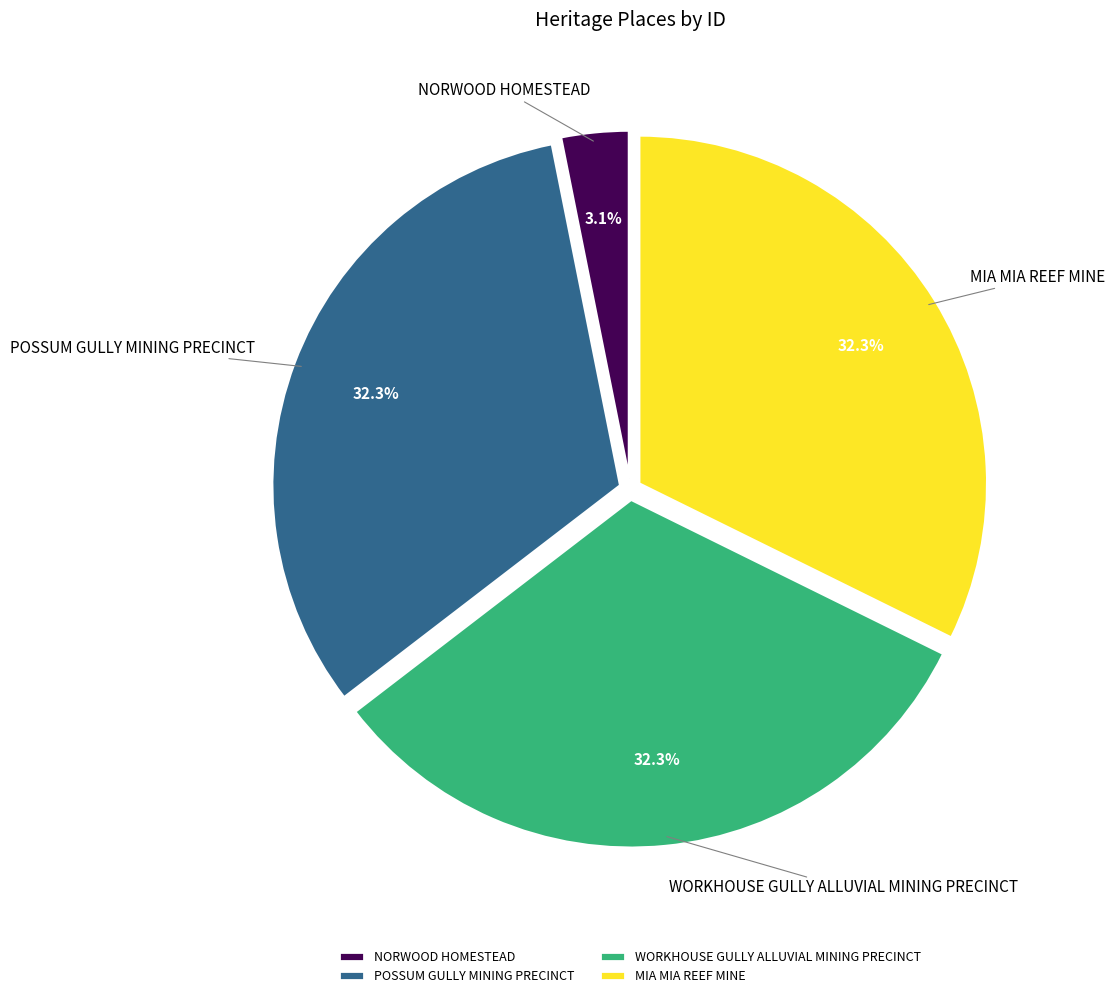

Which category has the smallest portion of the pie?

NORWOOD HOMESTEAD